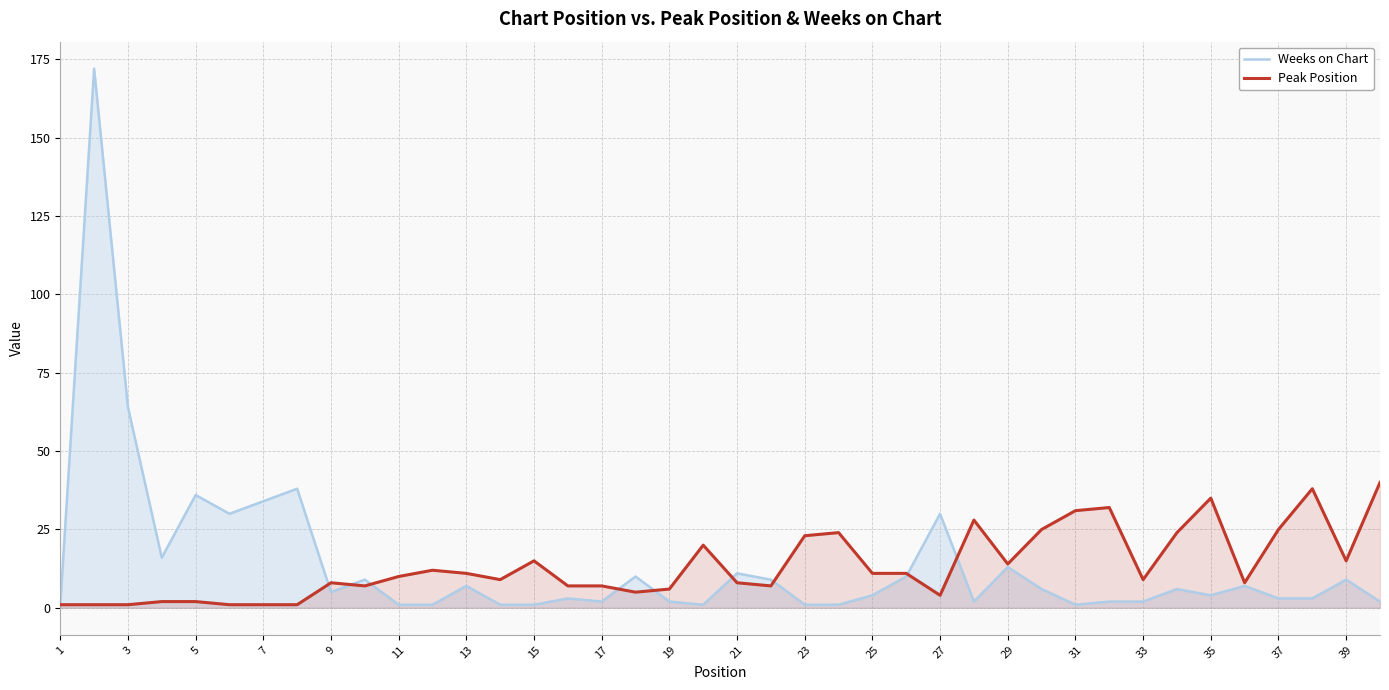

Rank the series by their maximum value, from highest to lowest.

Weeks on Chart, Peak Position